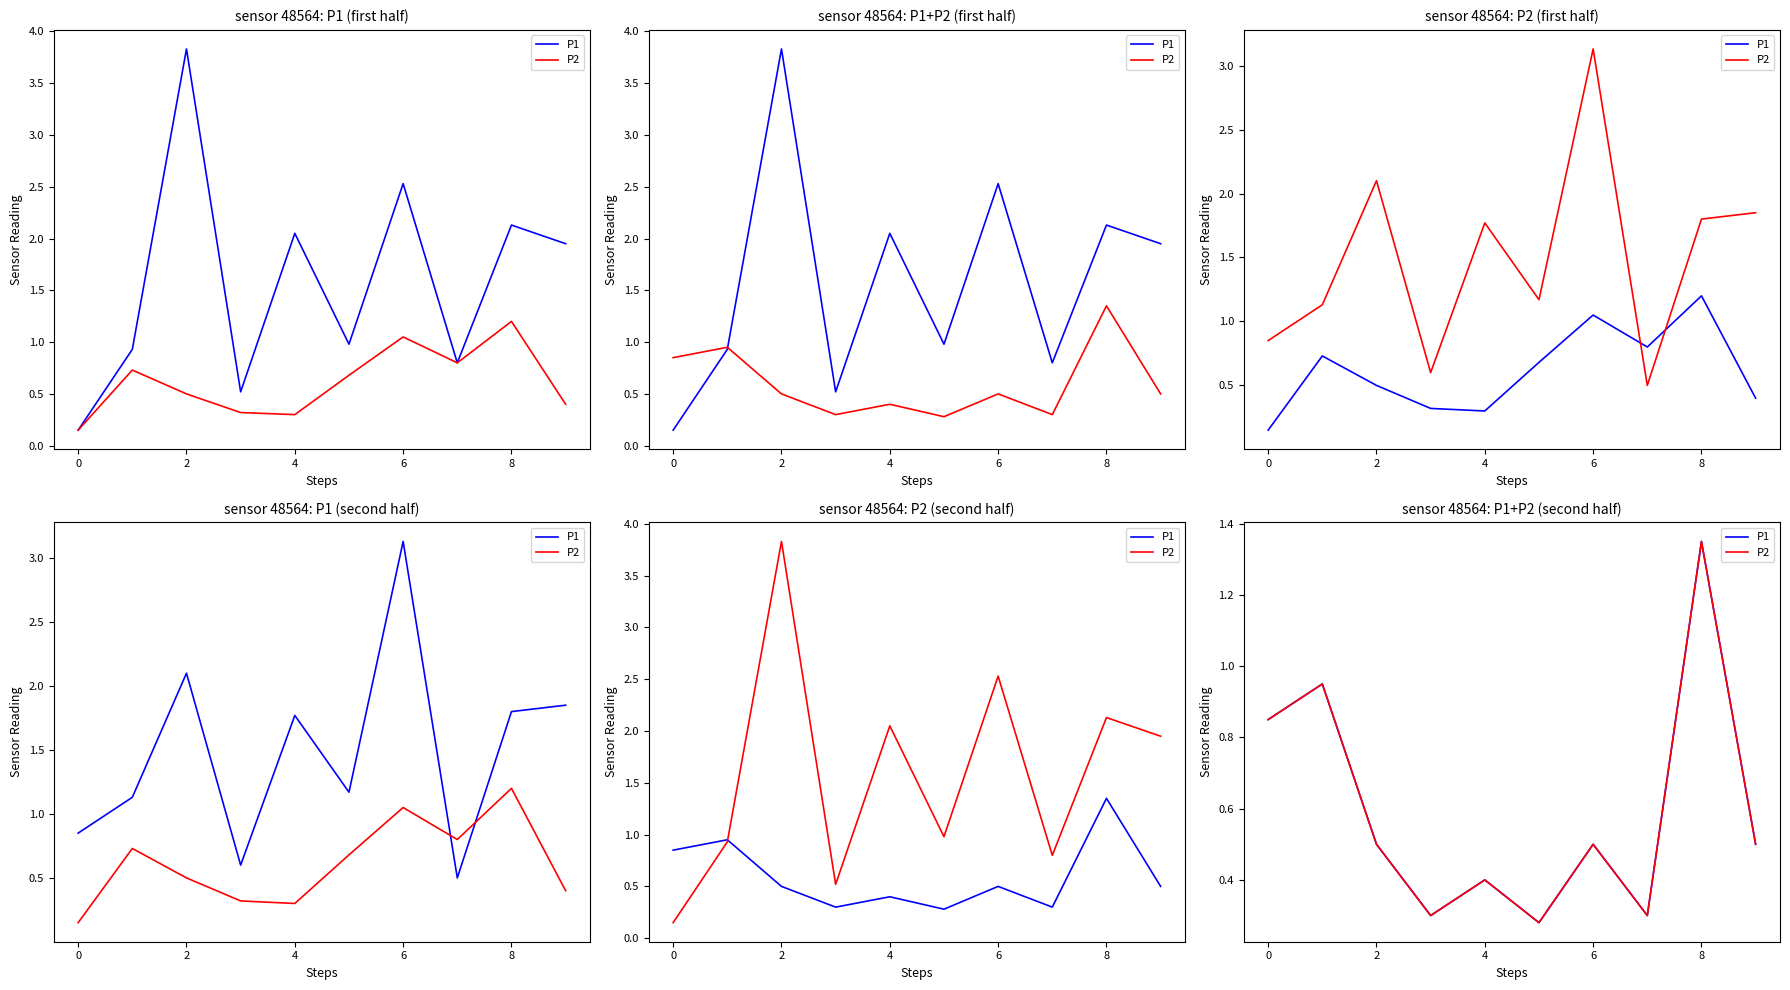

In P2, how many points are lower than both neighbors (excluding endpoints)?

3